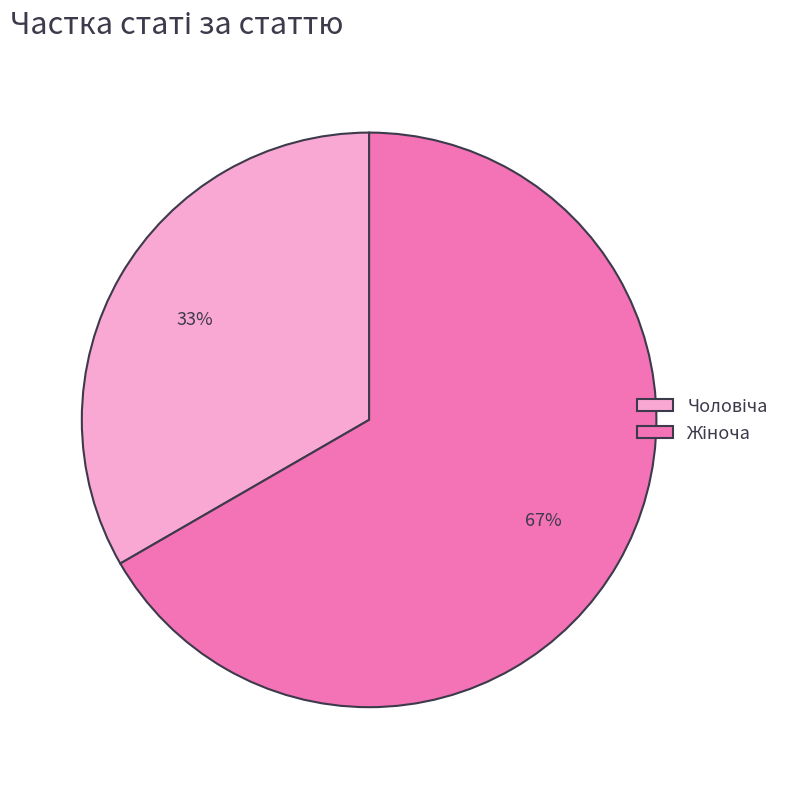

Does any single category account for the majority?

Yes